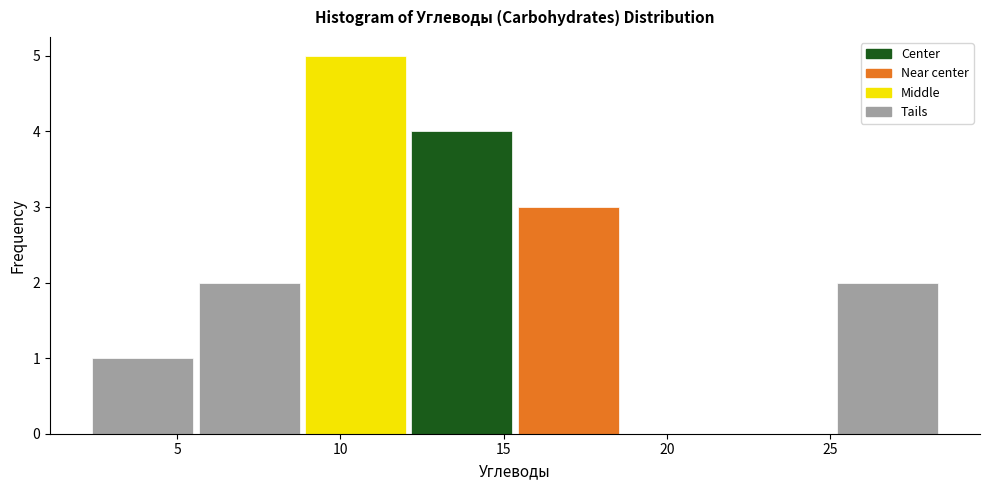

Which range on the x-axis has the tallest bar?

9.0 to 12.0